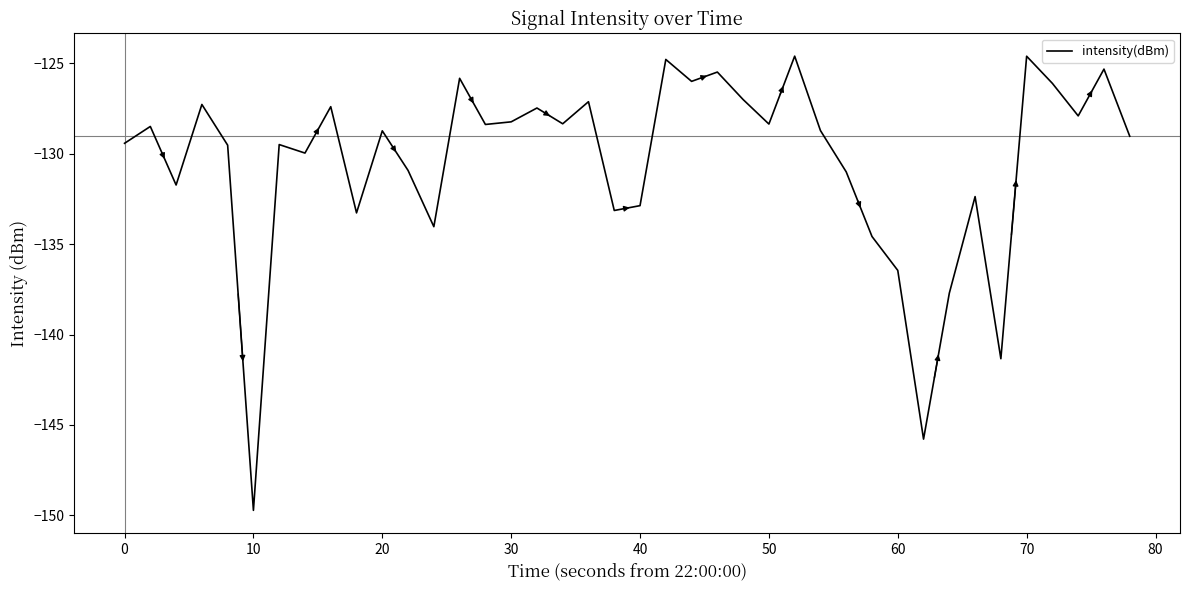

What is the minimum value shown in the chart?

-149.7